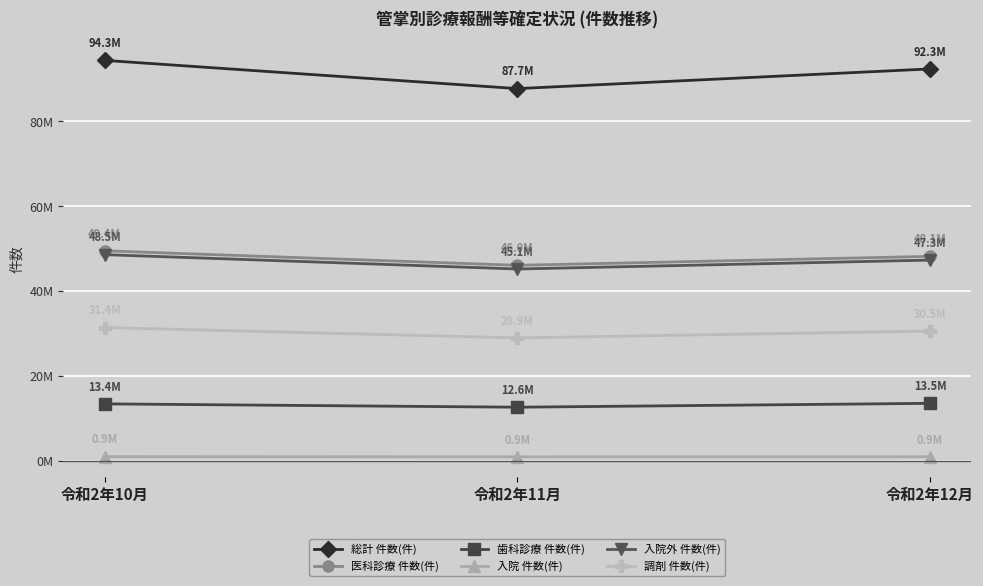

Reading left to right, list all the values displayed in this chart.

総計 件数(件): 94335544	87679165	92320164
医科診療 件数(件): 49443557	46017890	48130511
歯科診療 件数(件): 13356672	12570118	13481391
入院 件数(件): 909999	868624	879332
入院外 件数(件): 48533558	45149266	47251179
調剤 件数(件): 31357088	28908908	30523886